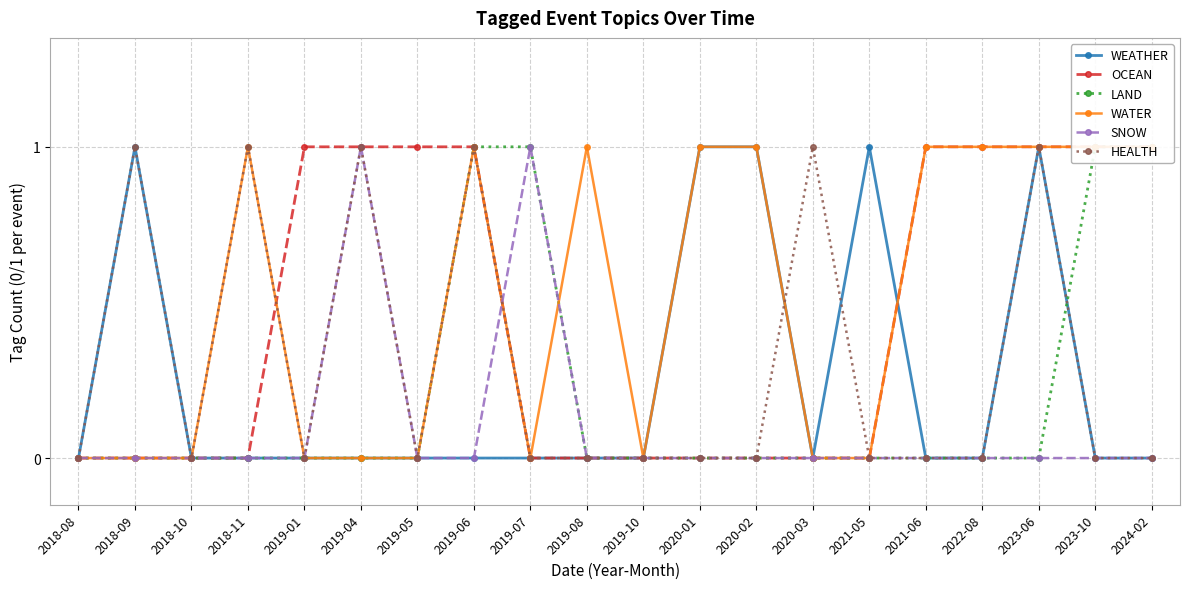

In WEATHER, how many points are lower than both neighbors (excluding endpoints)?

1